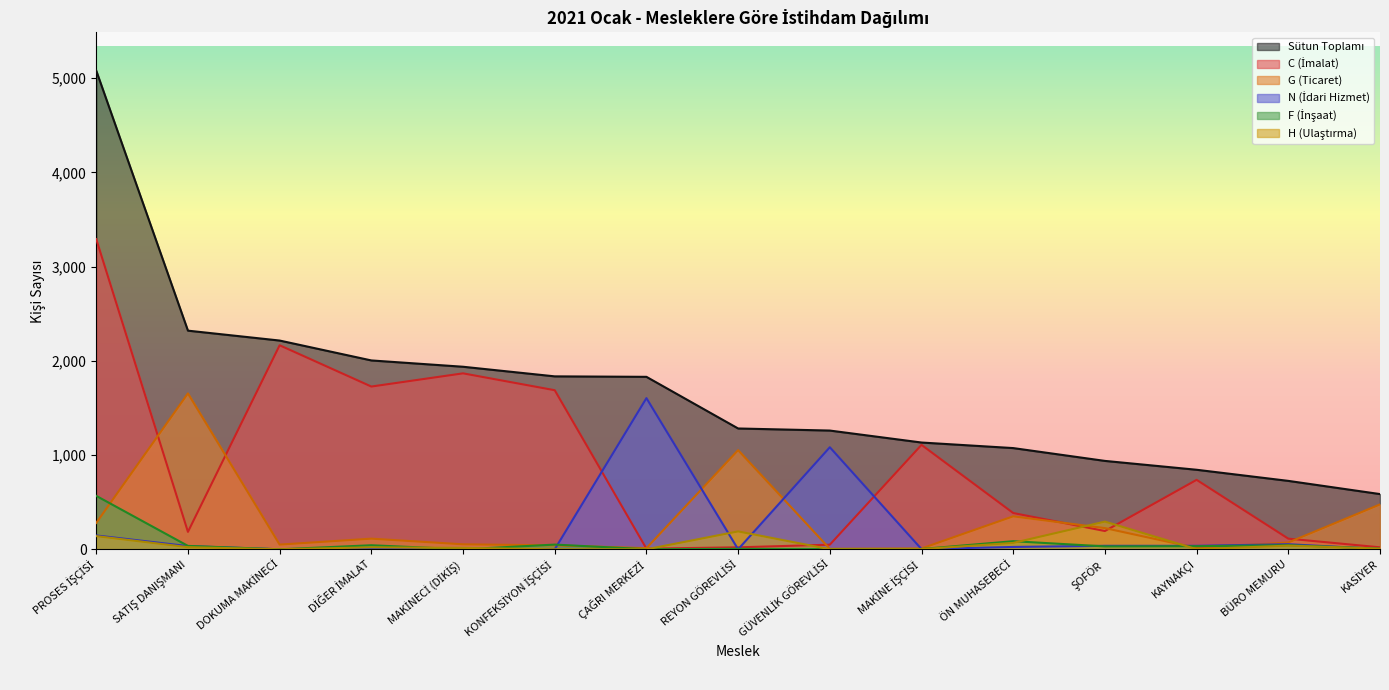

What is the total value across all series at ÇAĞRI MERKEZİ?

3454